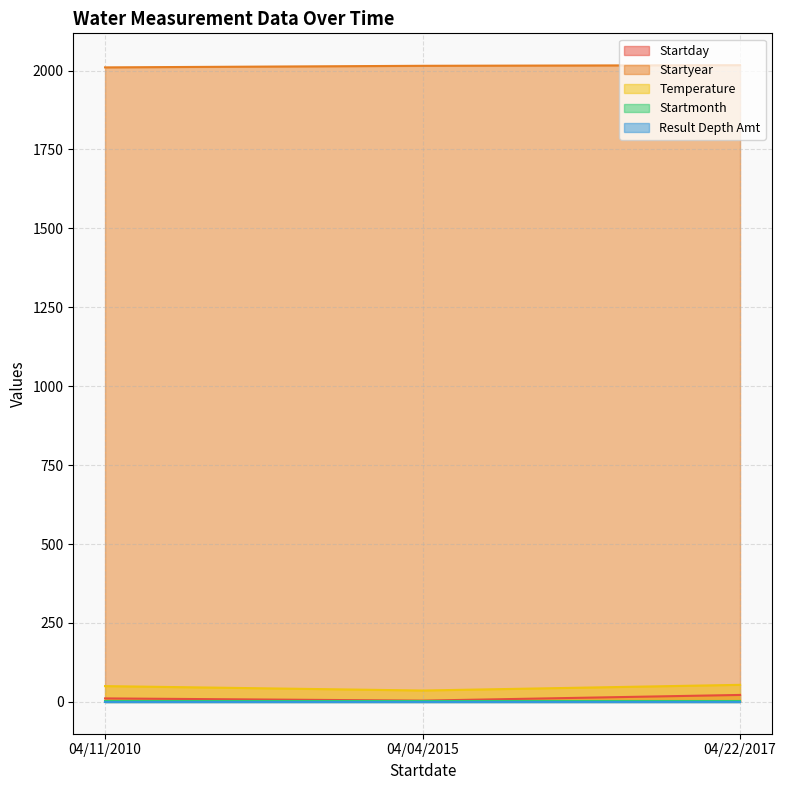

True or false: Startday has a value of 11 at 04/22/2017.

False